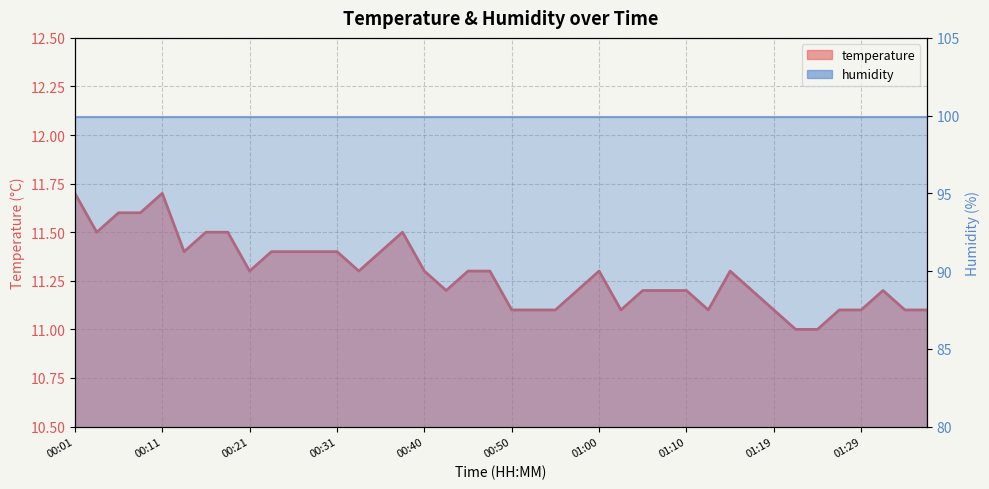

What is the difference between the maximum and minimum values?

0.7